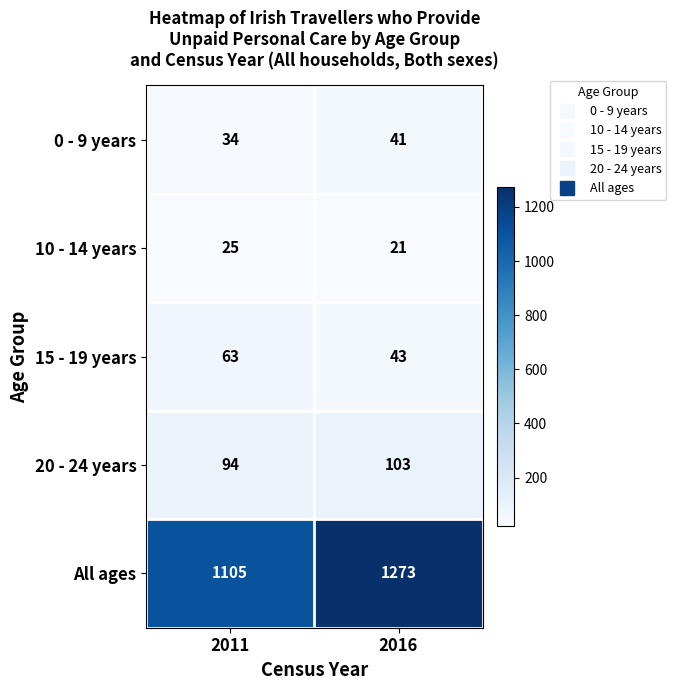

What is the sum of the 10 - 14 years values at 2016 and 2011?

46